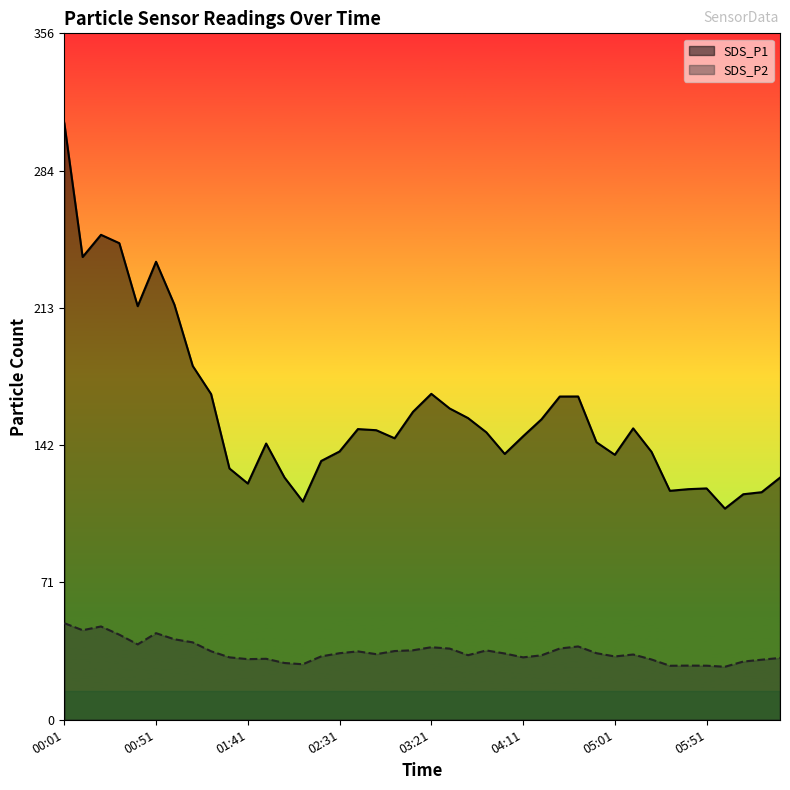

Rank the series by their maximum value, from highest to lowest.

SDS_P1, SDS_P2